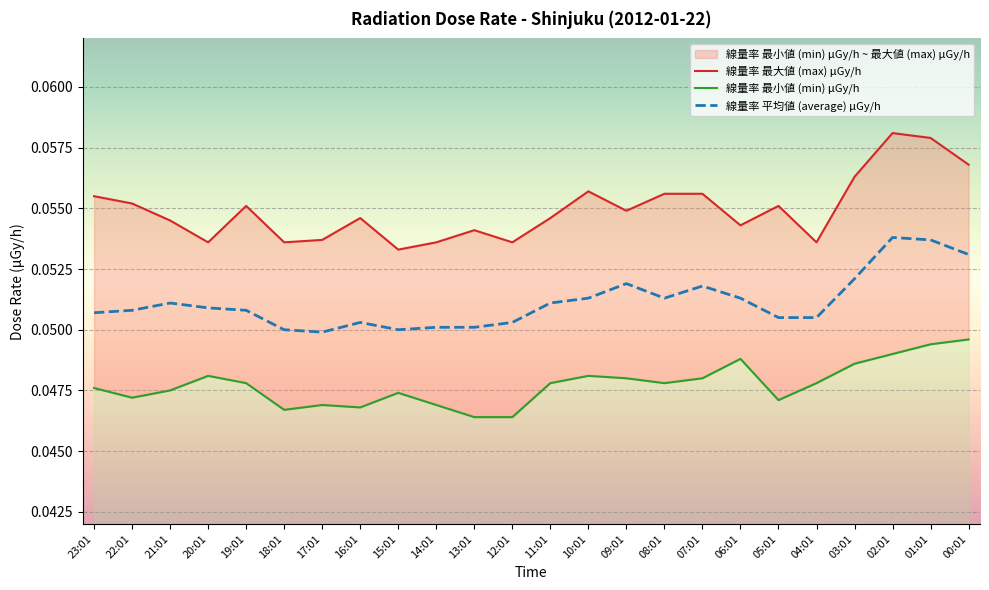

What position from the left is 04:01?

20